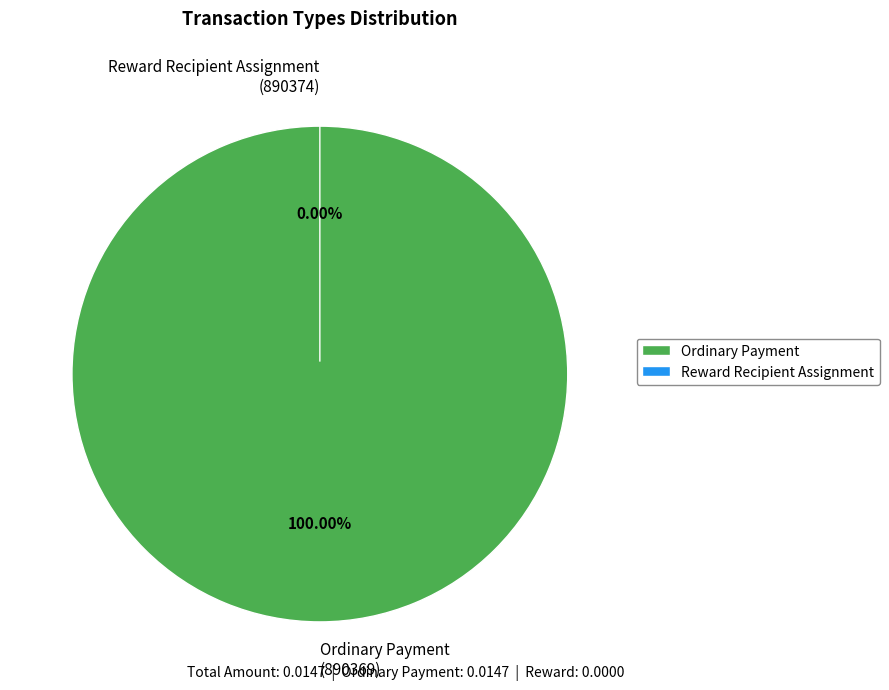

What is the total percentage of Reward Recipient Assignment
(890374) and Ordinary Payment
(890369)?

100.0%